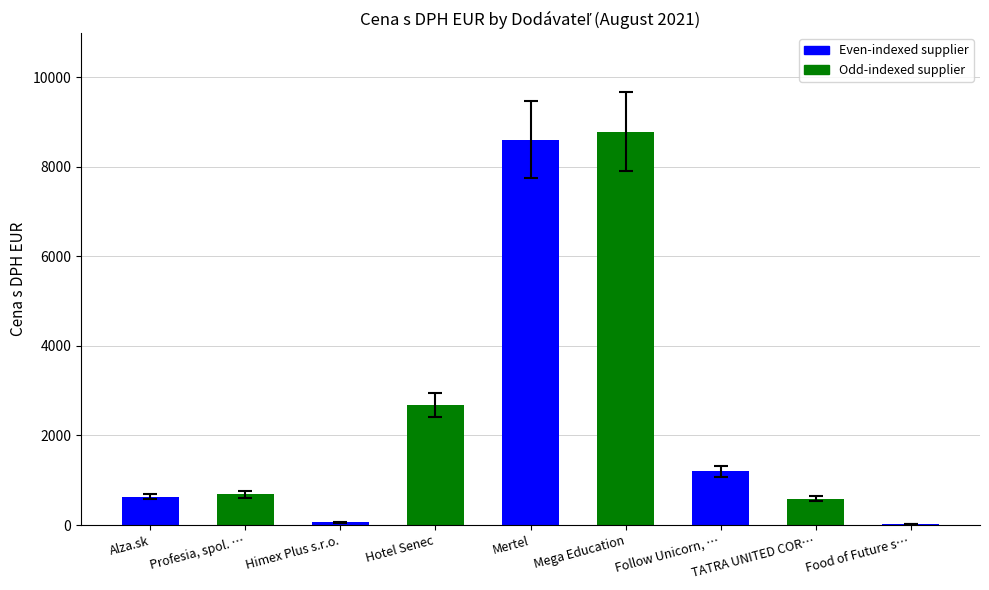

Are the bars horizontal?

No